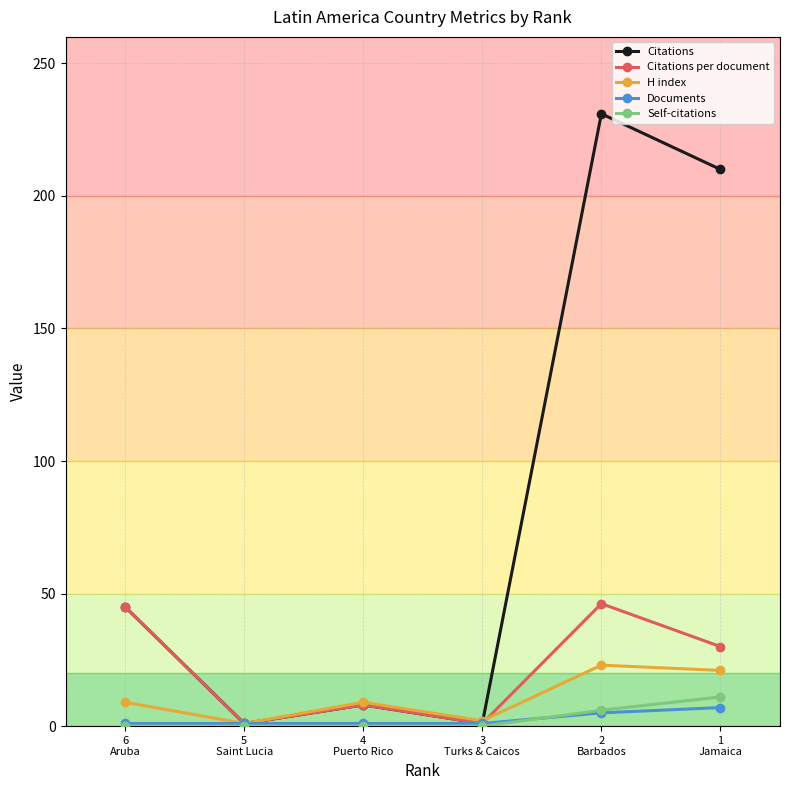

Is this an area chart (filled region under the line)?

No